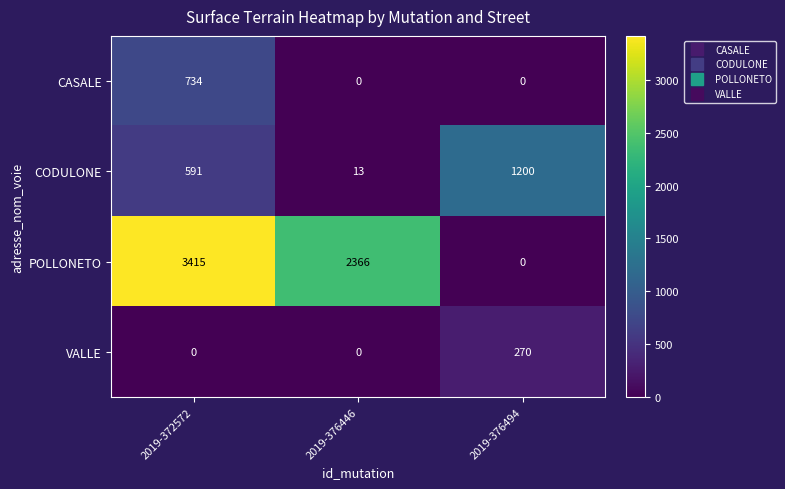

What is the average value of the CASALE series?

245